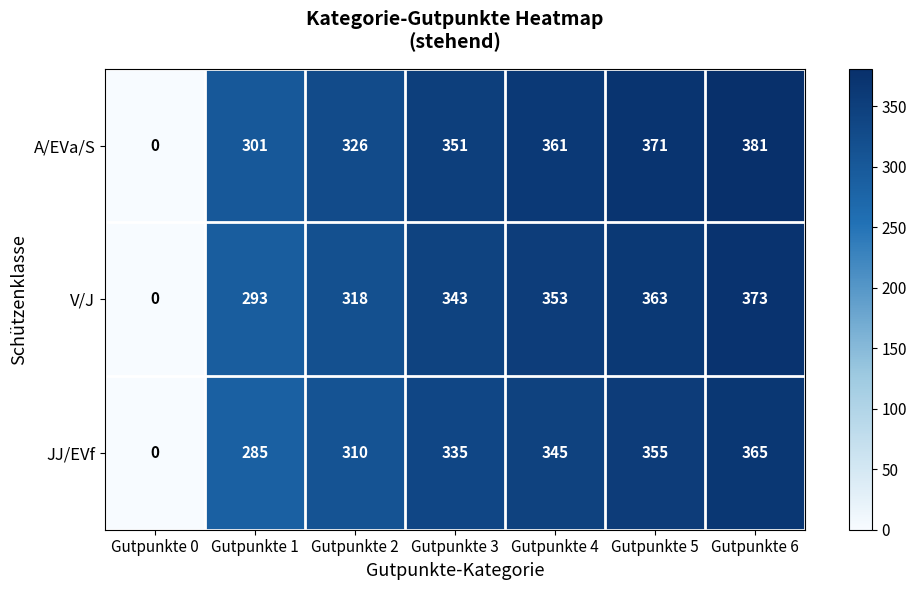

Is it true that A/EVa/S equals 361 at Gutpunkte 4?

True